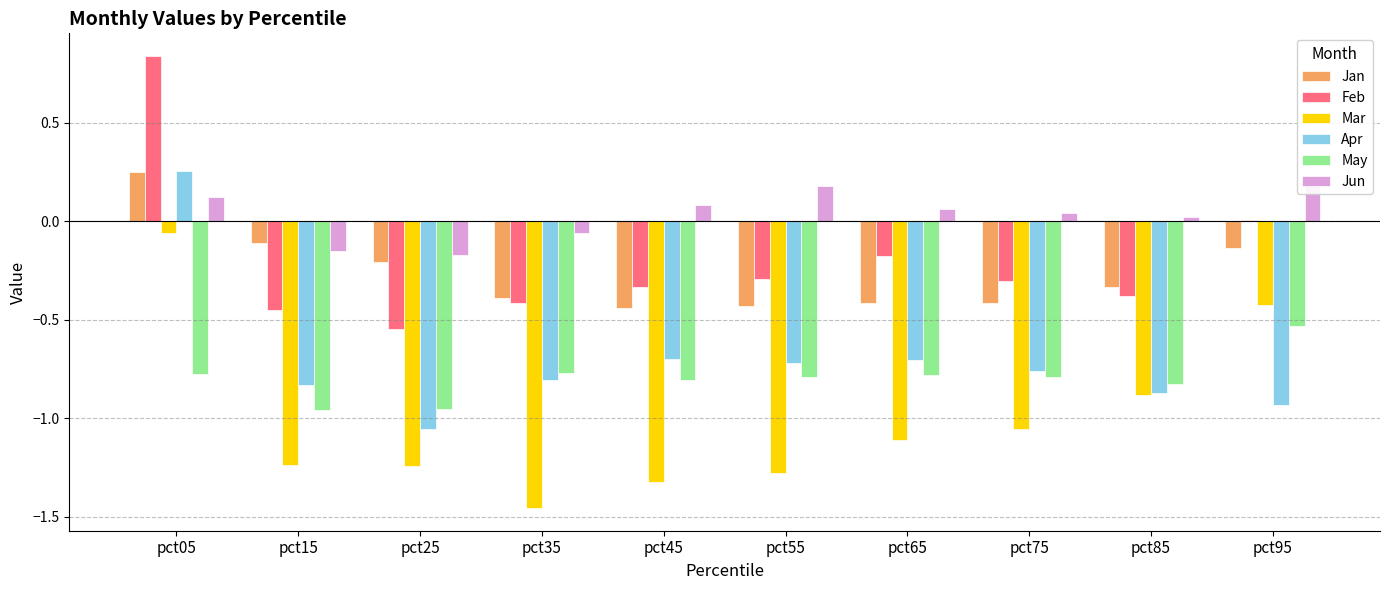

True or false: Apr has a value of -0.8 at pct35.

True